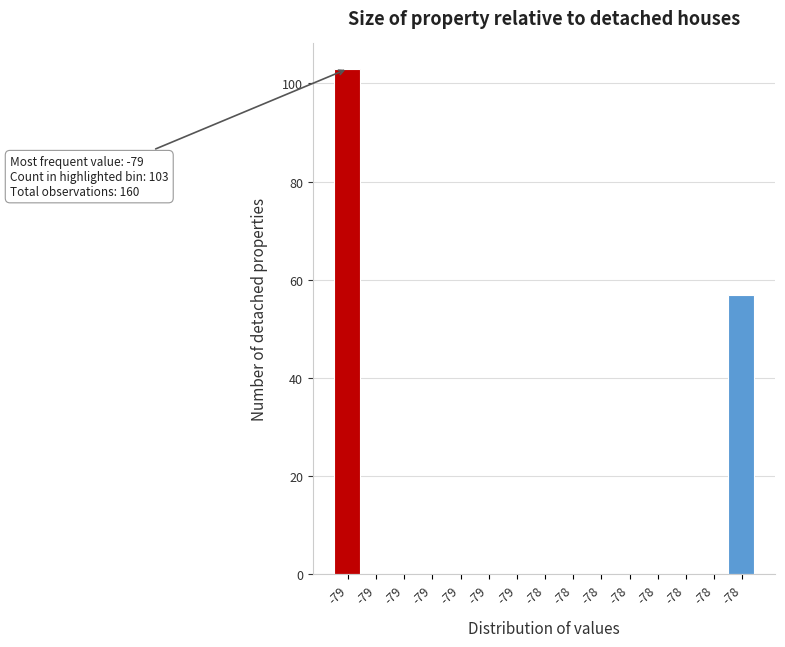

How many data points does each series have?

15